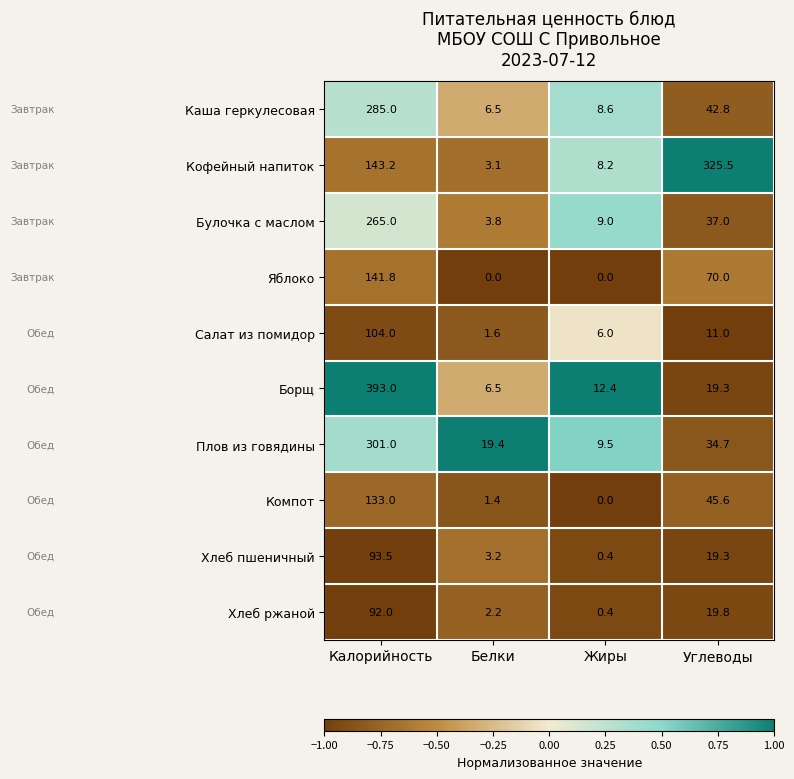

At which category does the chart reach its peak across all series?

Калорийность